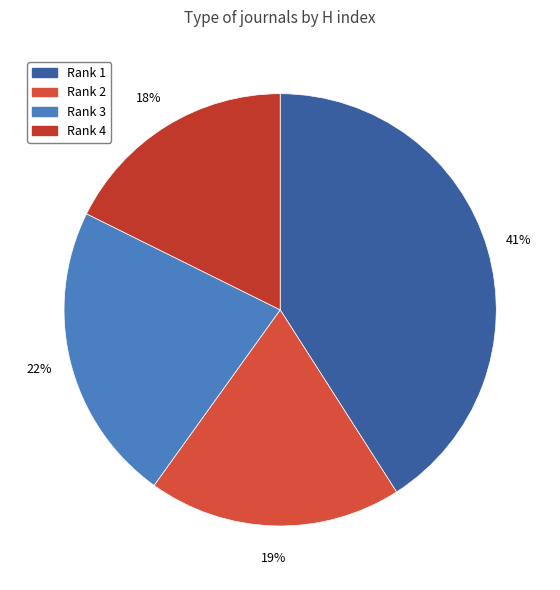

How many slices are in this pie chart?

4